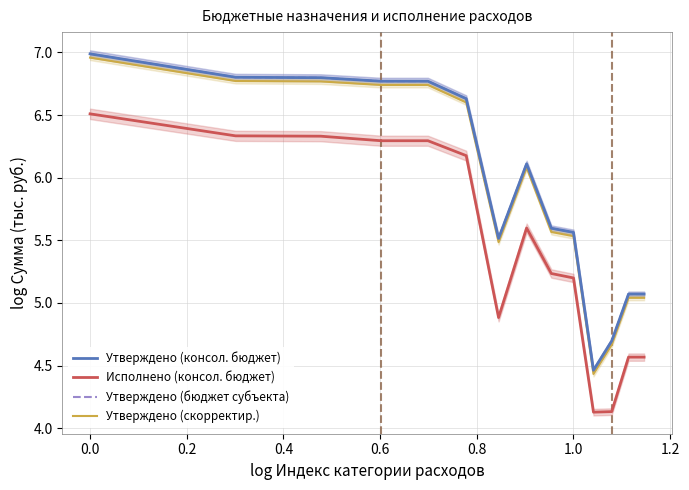

How many data points in Утверждено (скорректир.) are above 6?

7